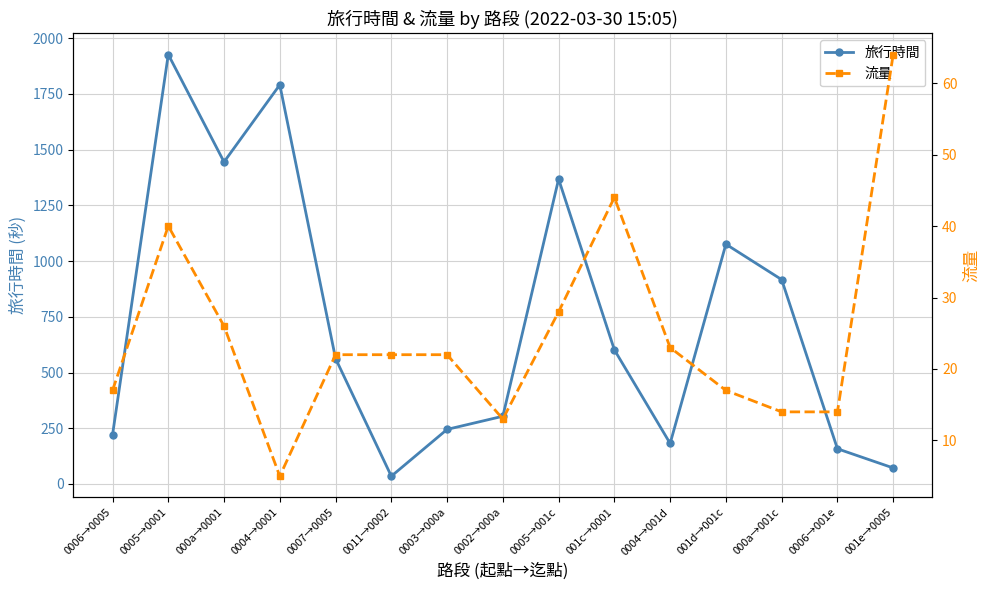

How many data points in 流量 are less than 22?

6